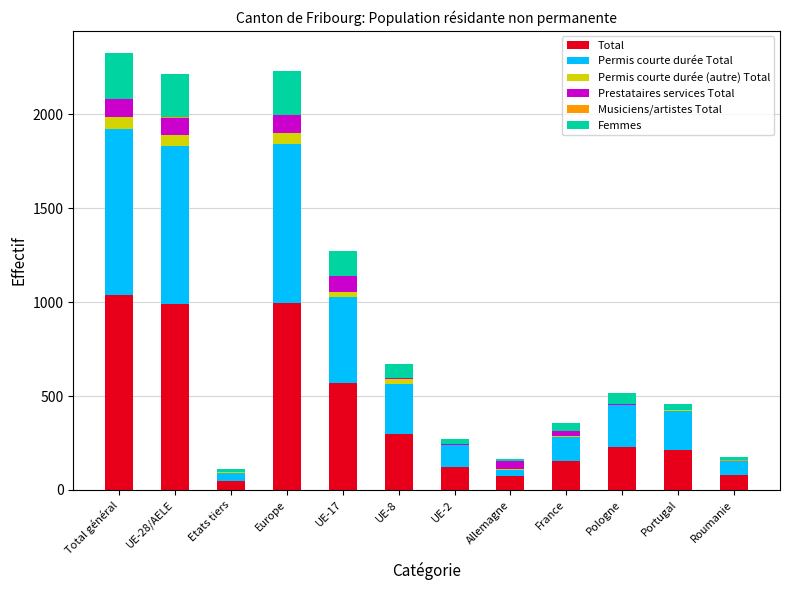

Which series changed the most between Total général and France?

Total